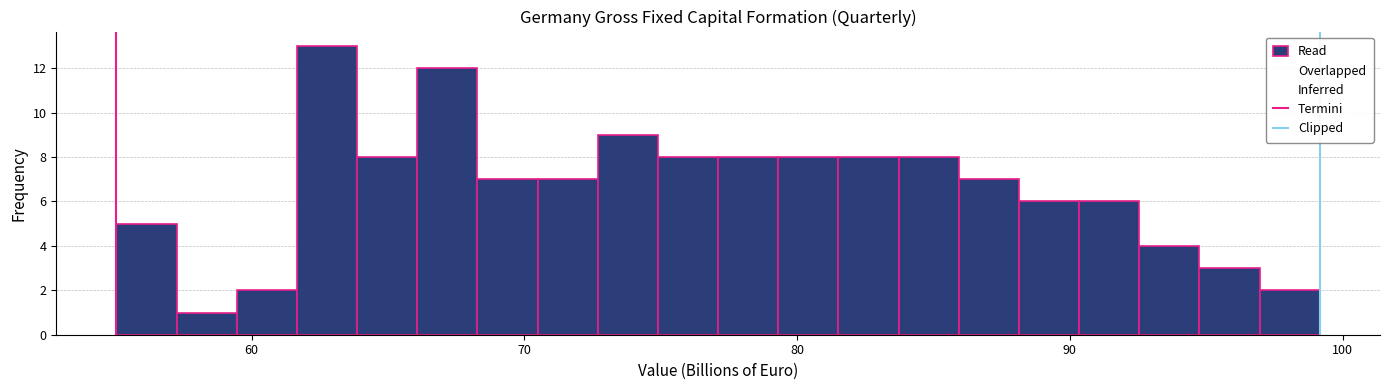

Around what value on the x-axis is the tallest bar? Give the approximate position of its centre, as read against the axis.

63